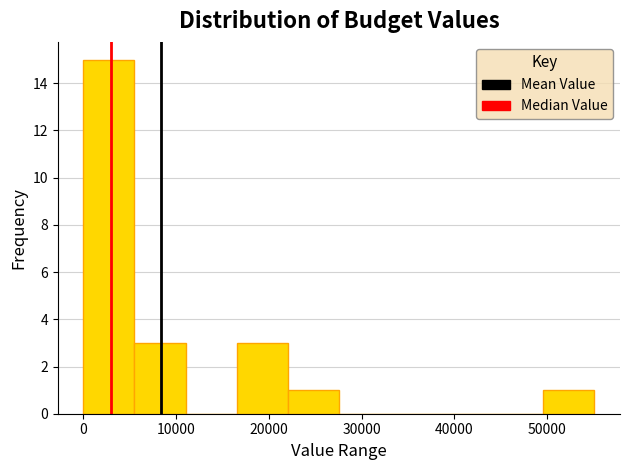

Reading left to right, transcribe this chart: for each bar, give the range it covers on the x-axis and its height. Neither the bar edges nor the heights are printed on the chart, so give them approximately, as read against the axes.

0 to 6000: 15
6000 to 11000: 3
11000 to 17000: 0
17000 to 22000: 3
22000 to 28000: 1
28000 to 33000: 0
33000 to 39000: 0
39000 to 44000: 0
44000 to 50000: 0
50000 to 55000: 1